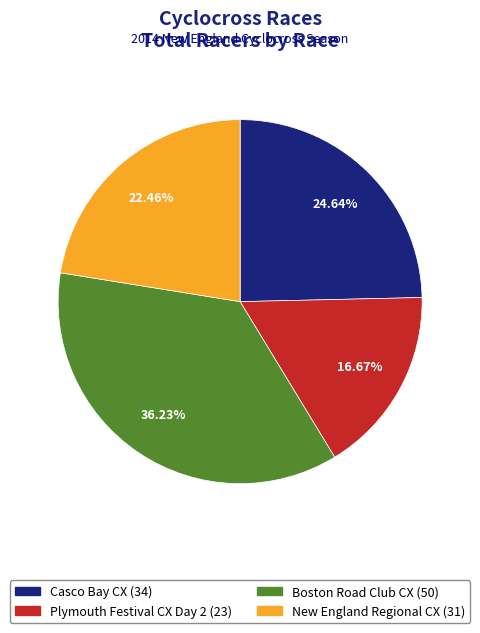

How many slices are in this pie chart?

4